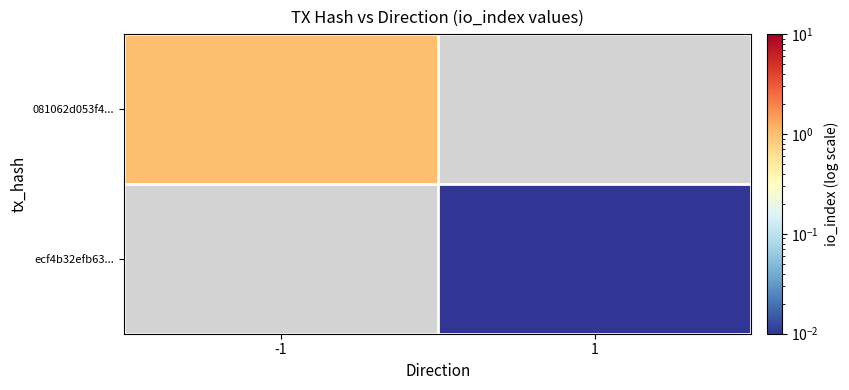

List the series in order of their peak value, highest first.

081062d053f4..., ecf4b32efb63...